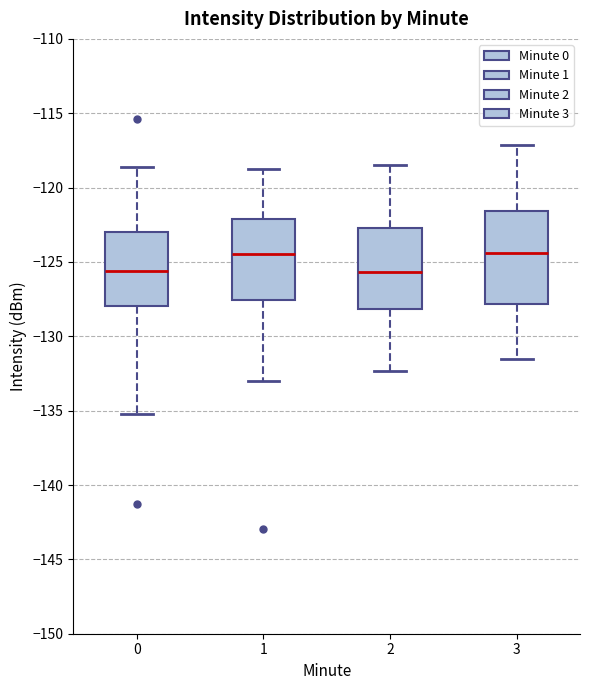

Reading left to right, read every box against the y-axis: the position of its median line, the range the box covers, and the ends of its whiskers. The values are not printed on the chart, so give them approximately, as read against the axis.

0: median -125.5, box -128.0 to -123.0, whiskers -135.0 to -118.5
1: median -124.5, box -127.5 to -122.0, whiskers -133.0 to -119.0
2: median -125.5, box -128.0 to -122.5, whiskers -132.5 to -118.5
3: median -124.5, box -128.0 to -121.5, whiskers -131.5 to -117.0